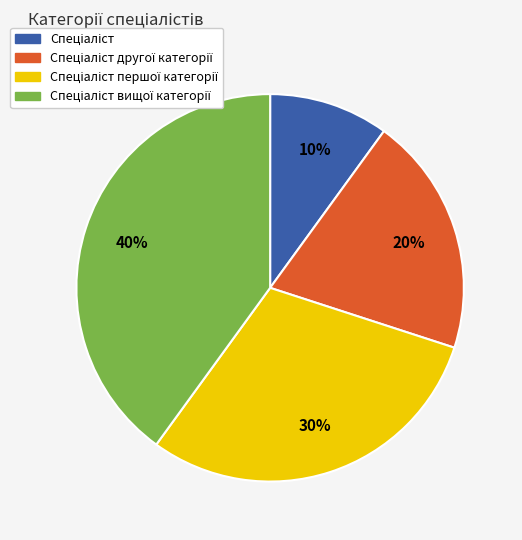

Does any single category account for the majority?

No